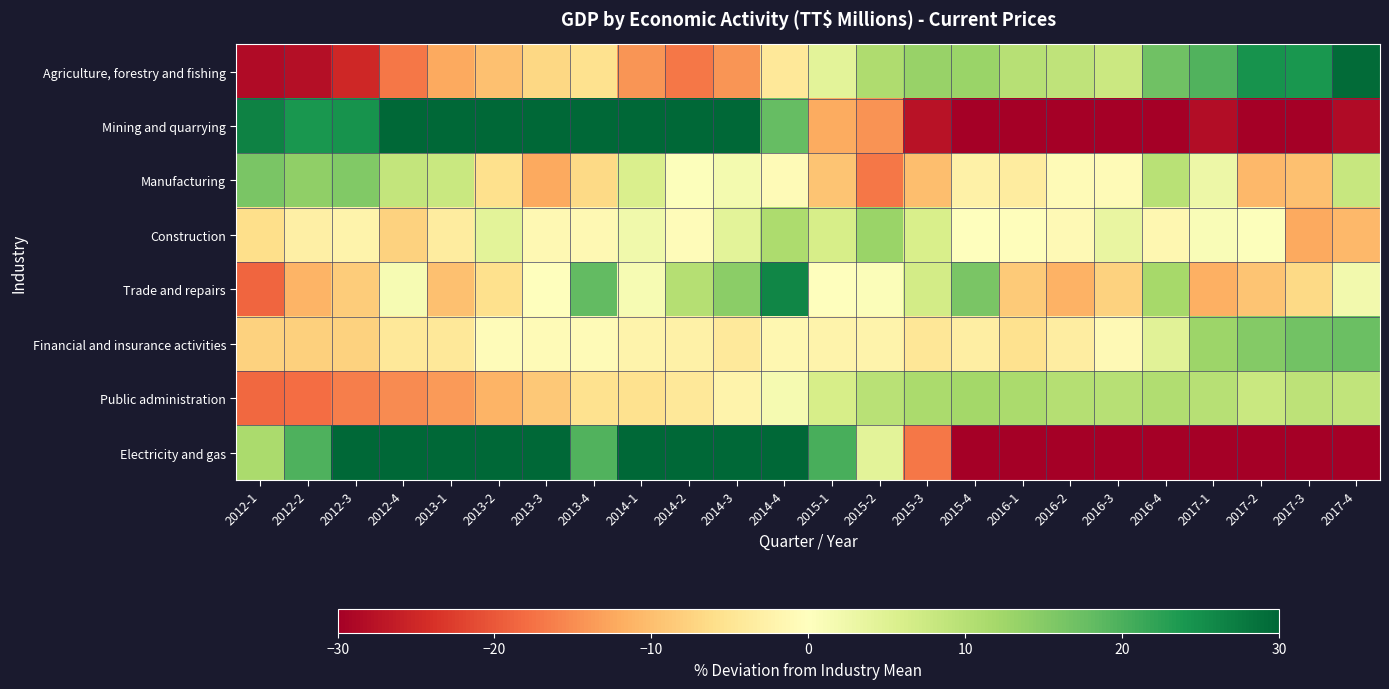

What is the greatest value displayed?

57.8